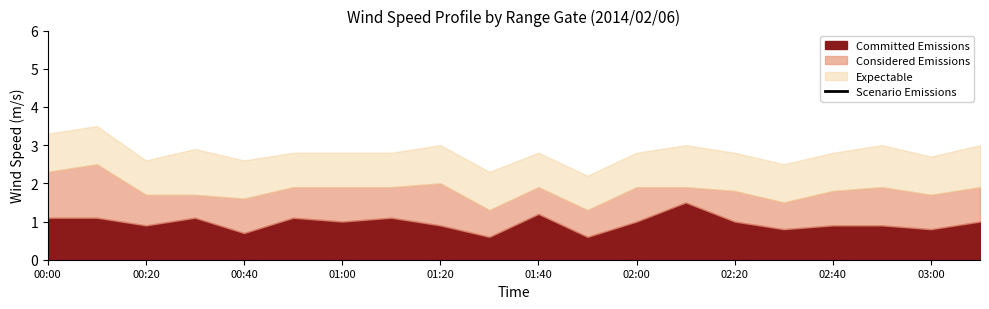

Which has a higher value, 14 or 11?

11